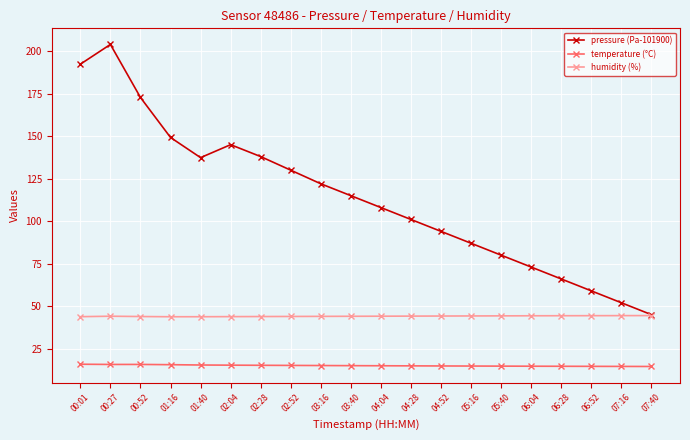

True or false: temperature (°C) and pressure (Pa-101900) cross at least once.

False